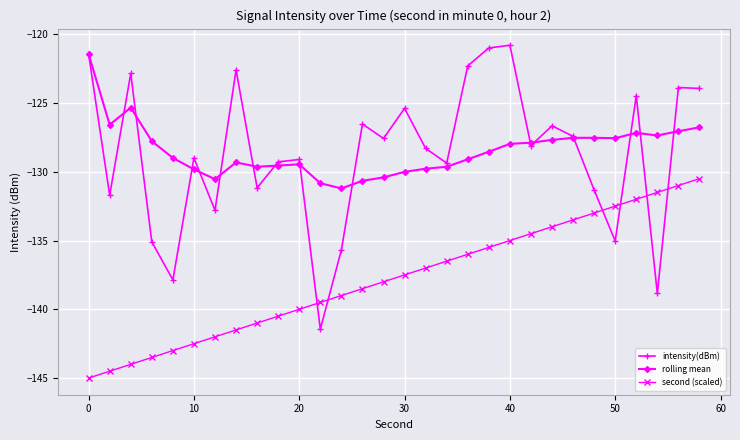

What is the maximum value shown in the chart?

-120.8